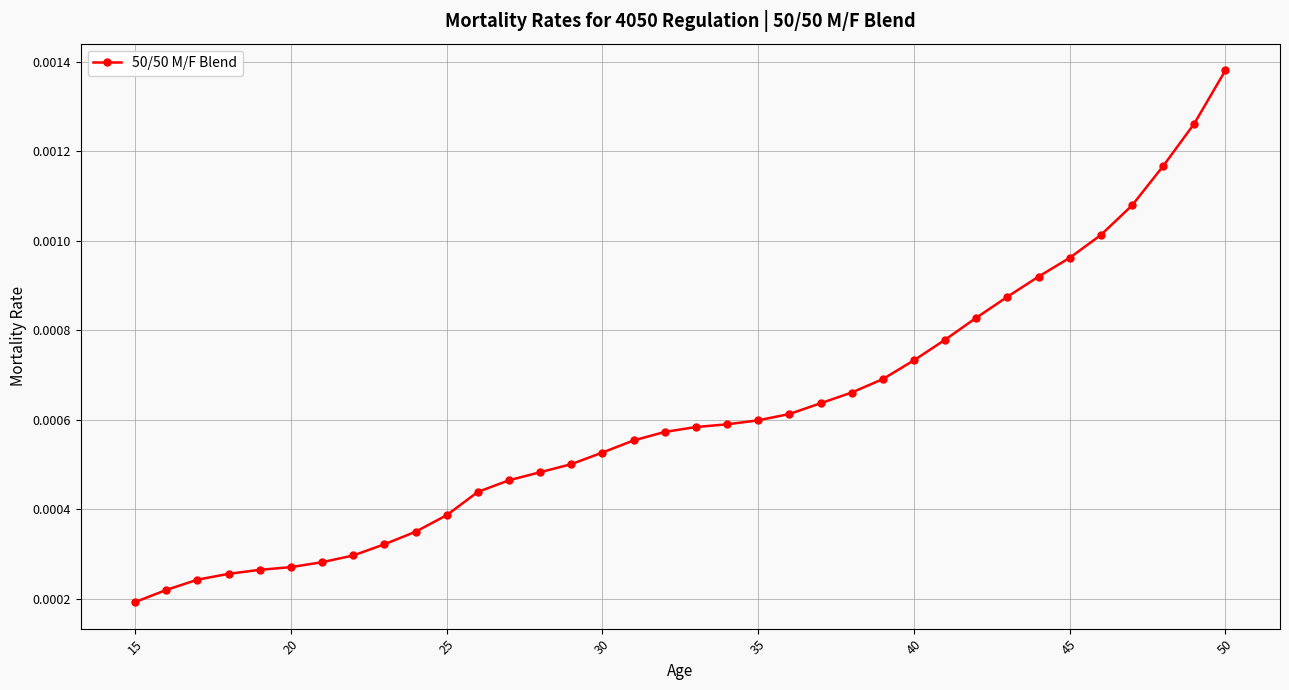

How many values are between 0 and 1?

36